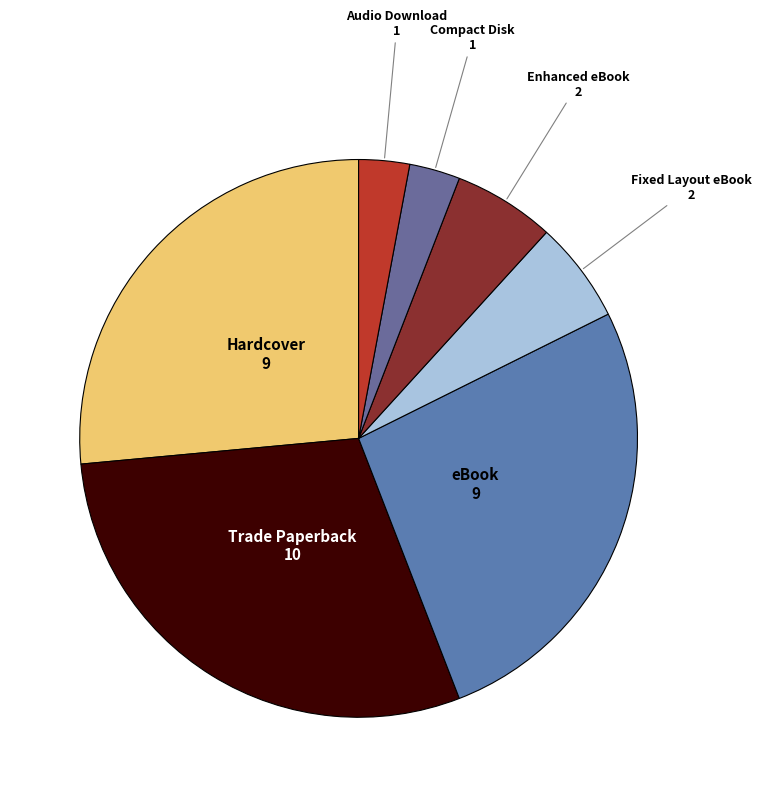

Is it true that Enhanced eBook is 6% of the pie?

True